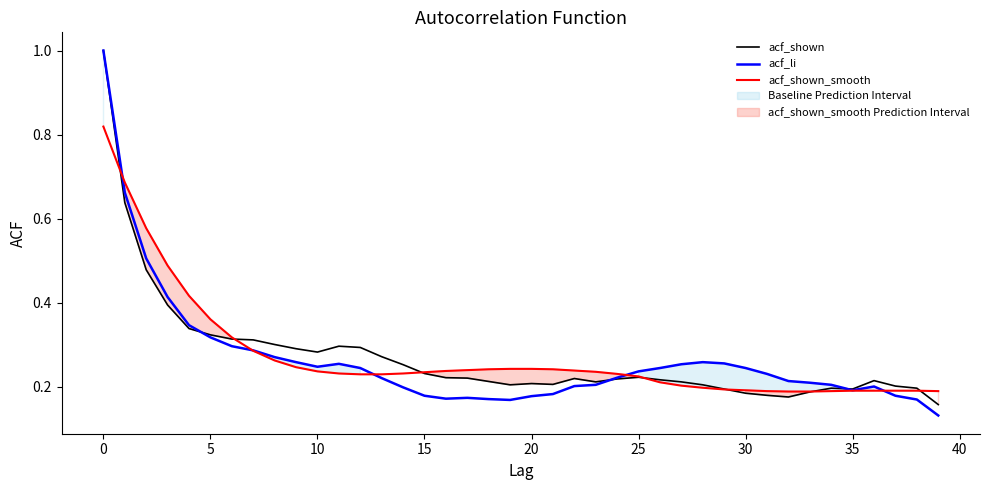

Which category has the highest value in the acf_shown series?

0